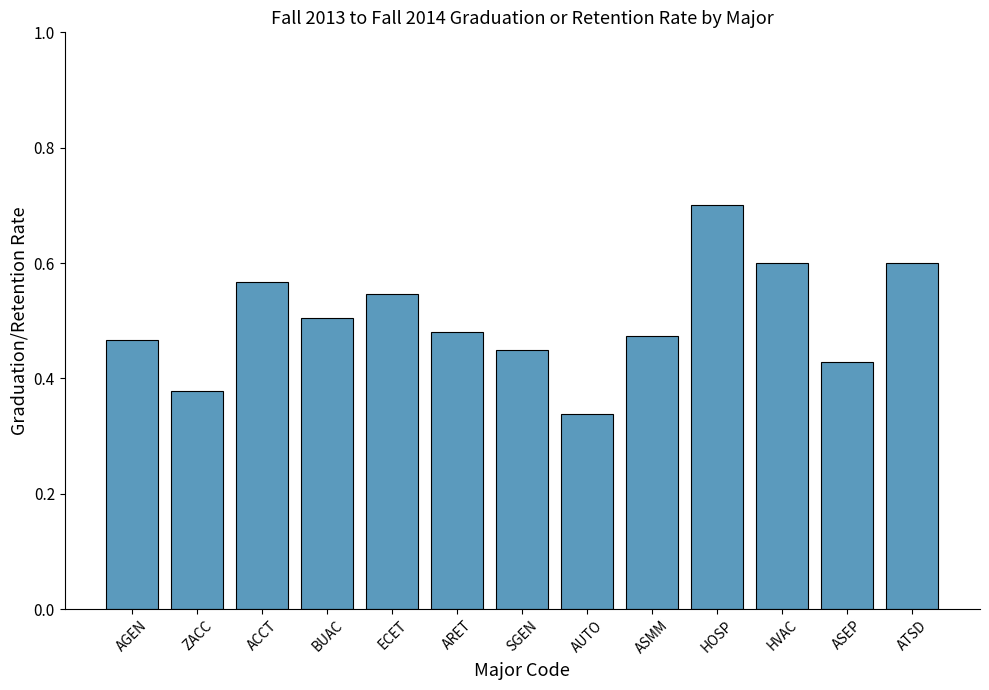

What position from the left is ECET?

5